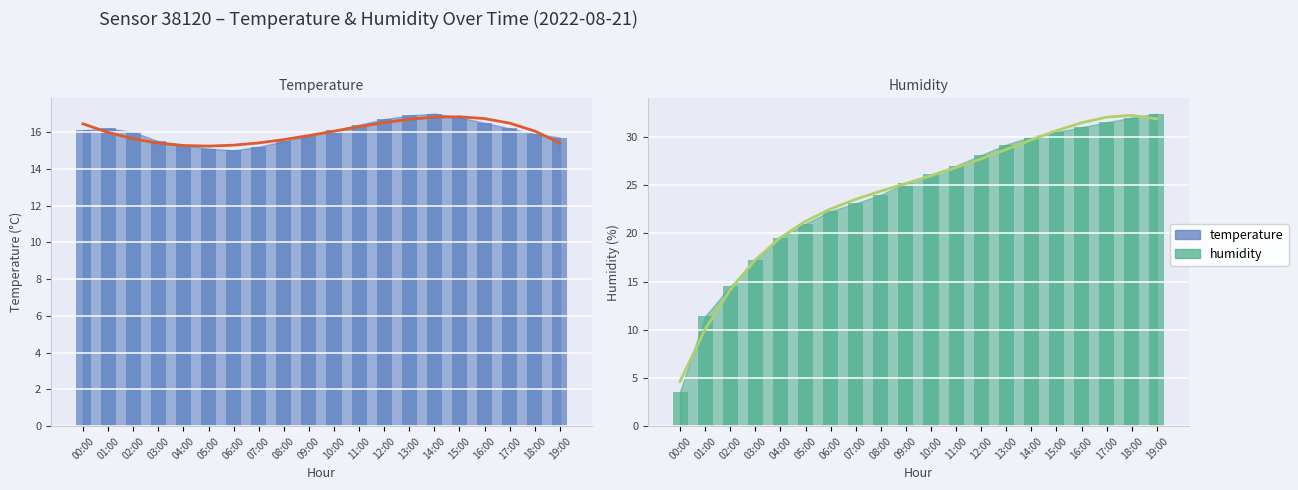

What is the difference between the second highest and second lowest values in the humidity series?

20.6